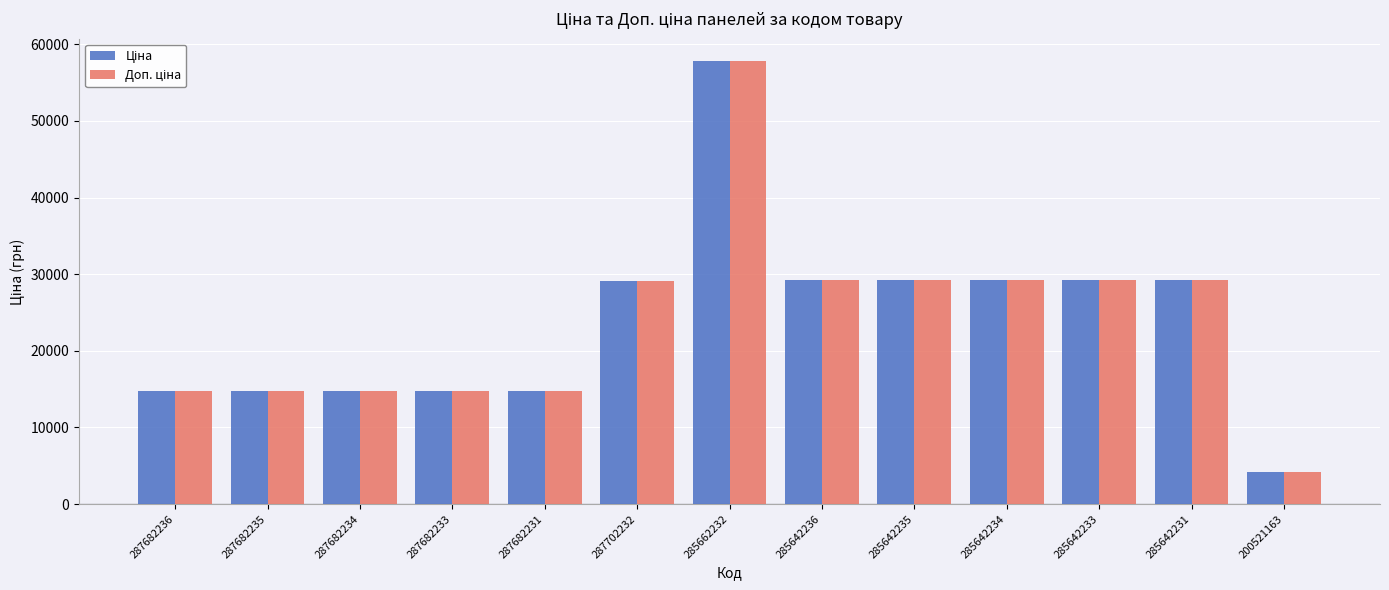

What is the smallest value displayed?

4204.8